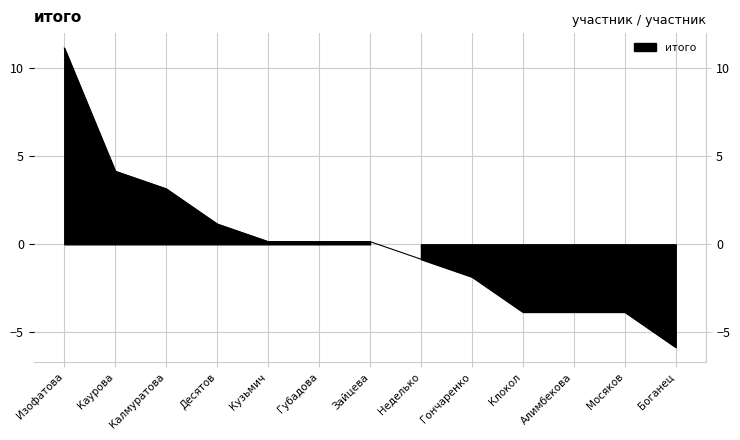

Rank the categories by value from highest to lowest.

Изофатова, Каурова, Калмуратова, Десятов, Кузьмич, Губадова, Зайцева, Неделько, Гончаренко, Клокол, Алимбекова, Мосяков, Боганец